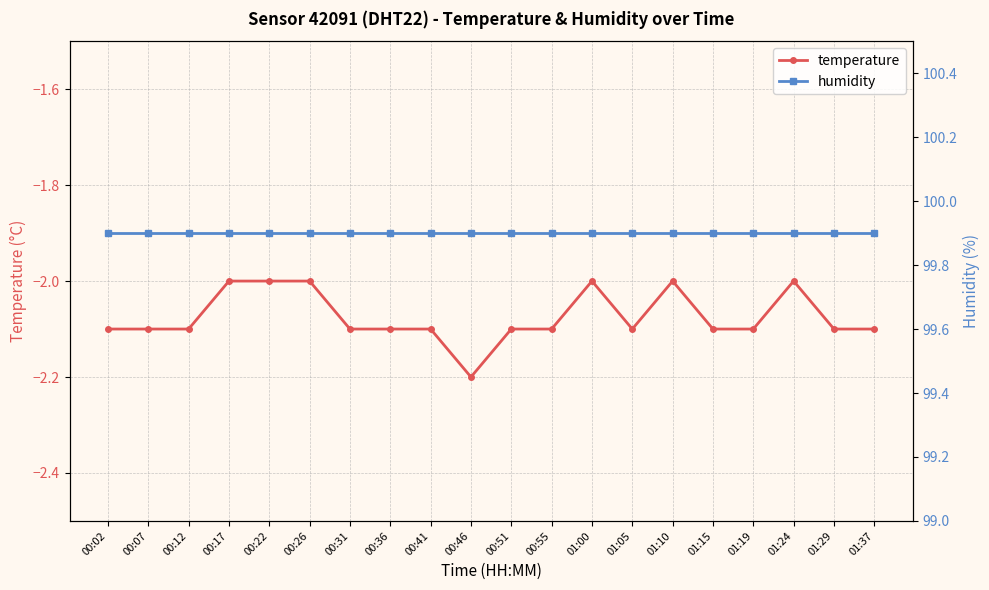

True or false: temperature and humidity cross at least once.

False